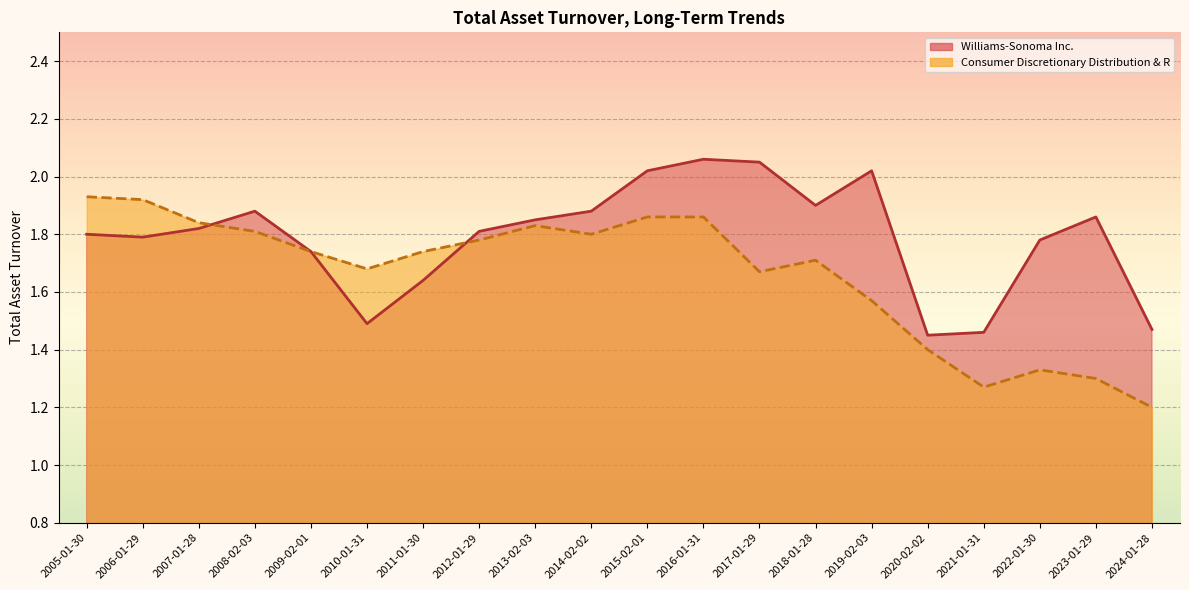

Rank the series by their average value, from highest to lowest.

Williams-Sonoma Inc., Consumer Discretionary Distribution & R